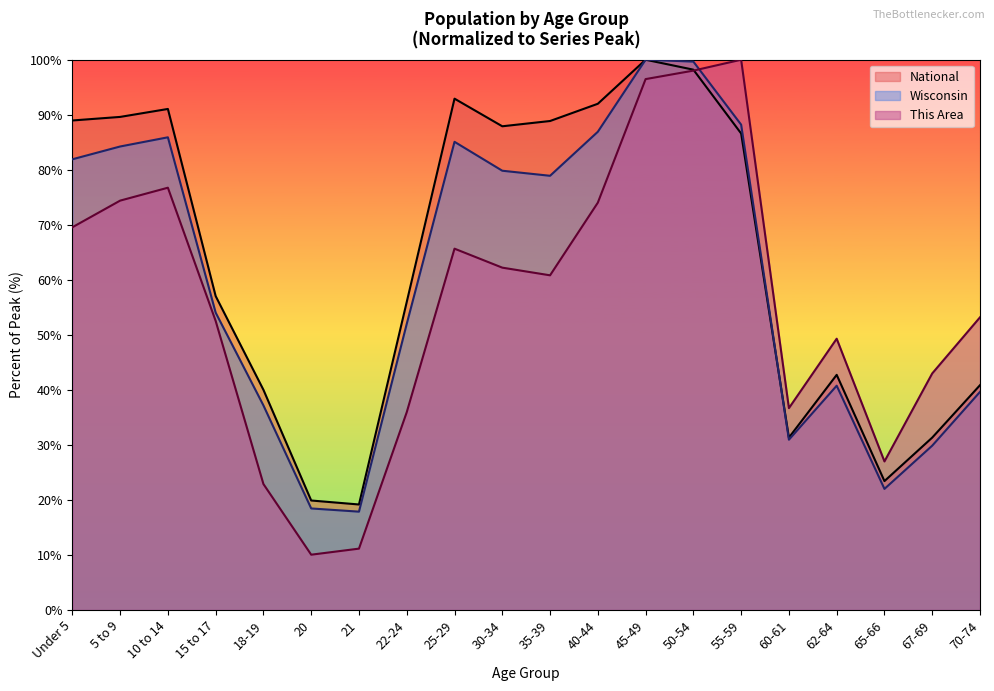

Is the value of This Area at 10 to 14 greater than the value of Wisconsin at 62-64?

Yes